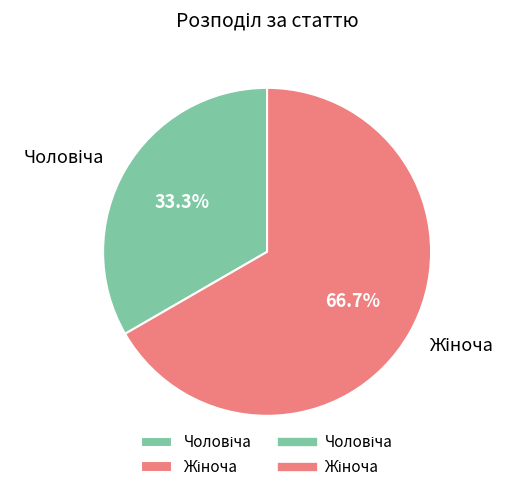

True or false: Жіноча accounts for 67% of the total.

True